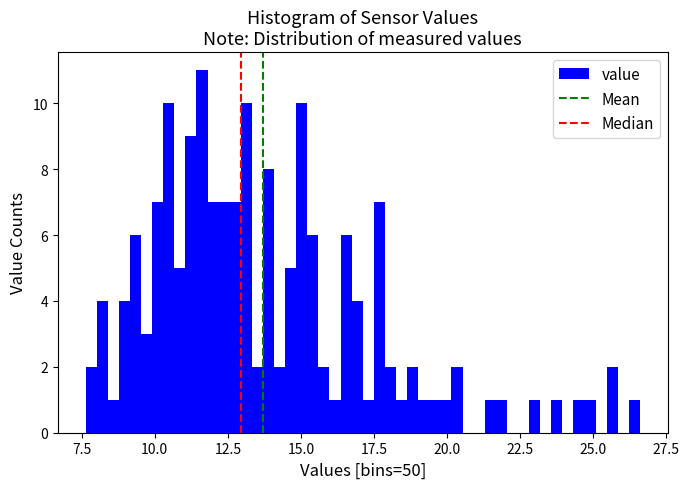

Around what value on the x-axis is the tallest bar? Give the approximate position of its centre, as read against the axis.

11.5